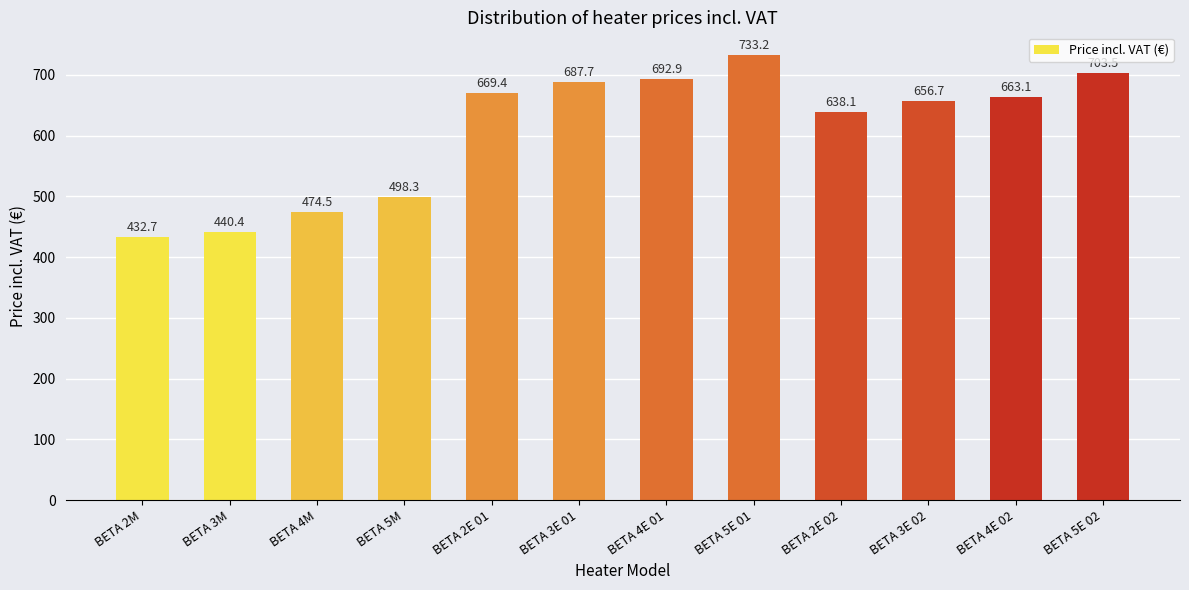

Rank the categories by value from lowest to highest.

BETA 2M, BETA 3M, BETA 4M, BETA 5M, BETA 2E 02, BETA 3E 02, BETA 4E 02, BETA 2E 01, BETA 3E 01, BETA 4E 01, BETA 5E 02, BETA 5E 01